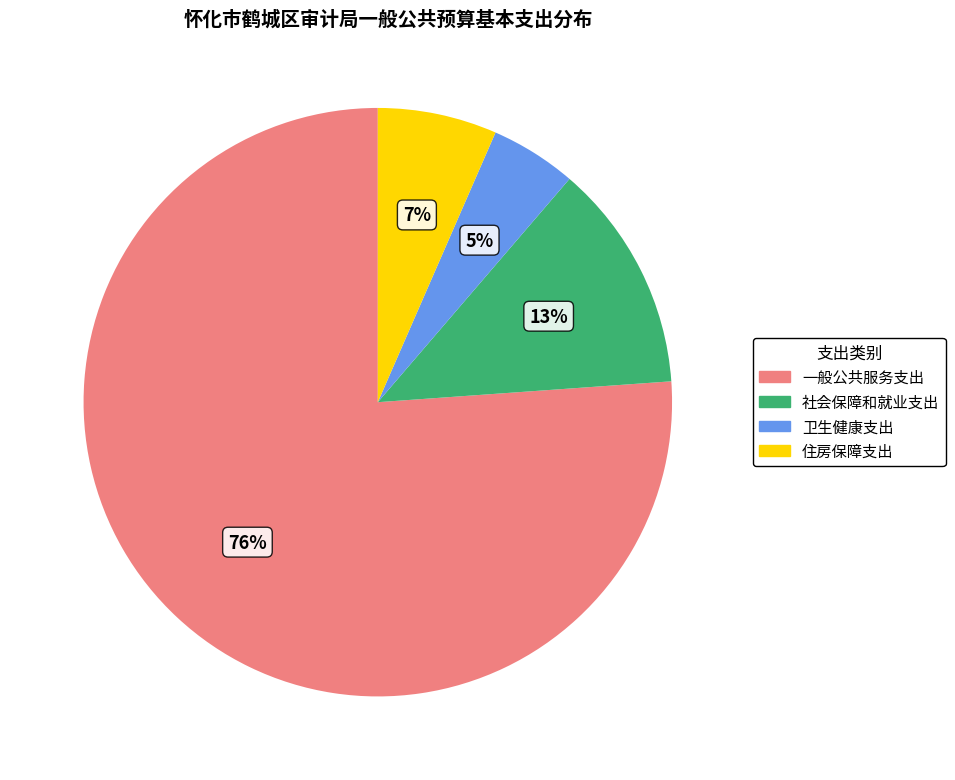

Is there any slice that represents more than half of the pie?

Yes